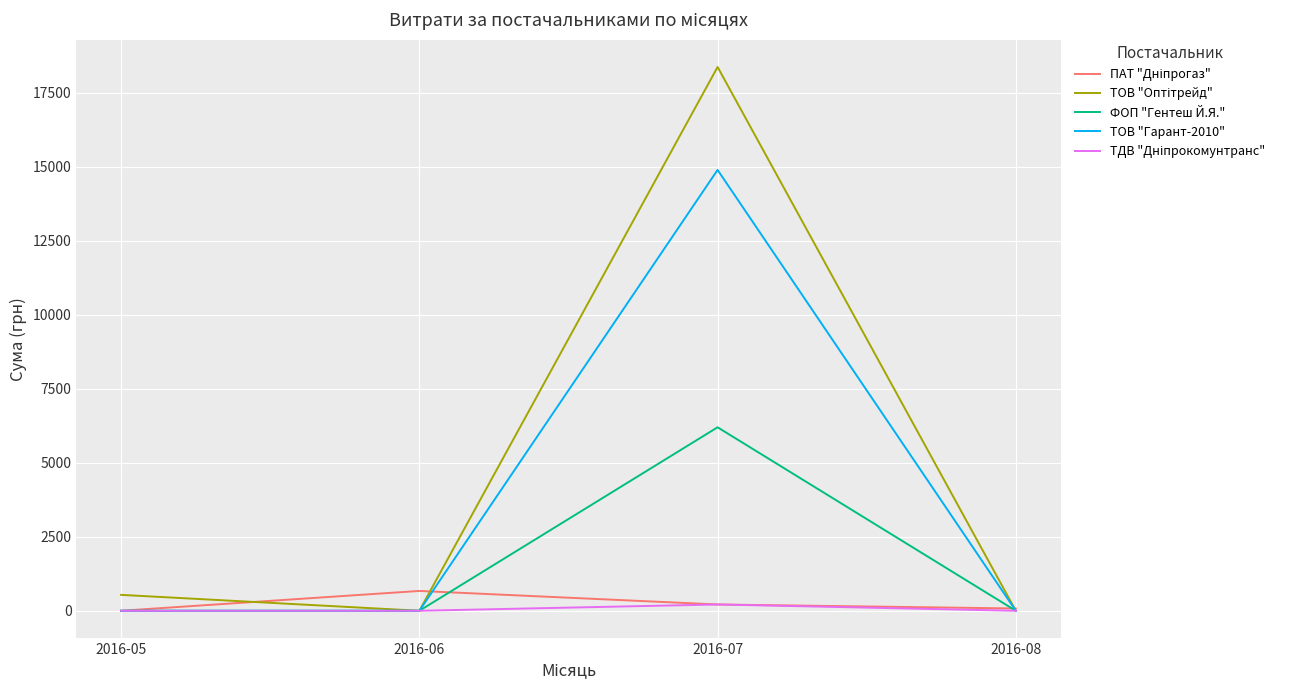

The value of ТОВ "Гарант-2010" at 2016-06 is 6645.1. True or false?

False